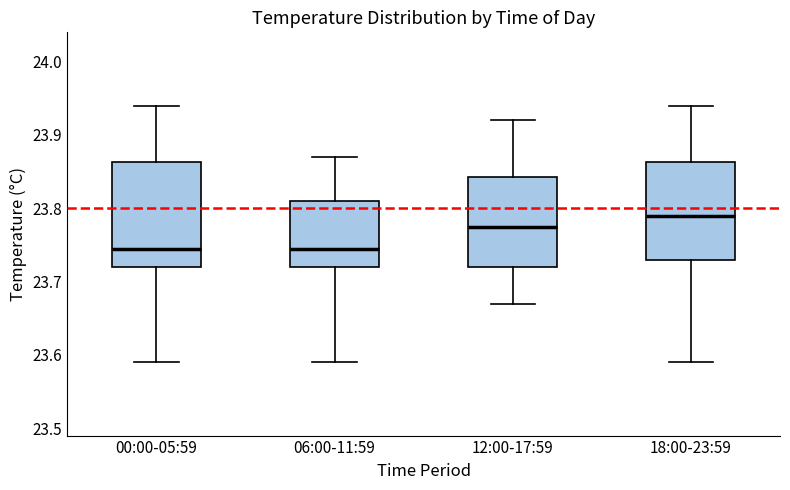

Where does the median line of the box for 18:00-23:59 sit on the y-axis? The values are not printed on the chart, so give them approximately, as read against the axis.

23.79